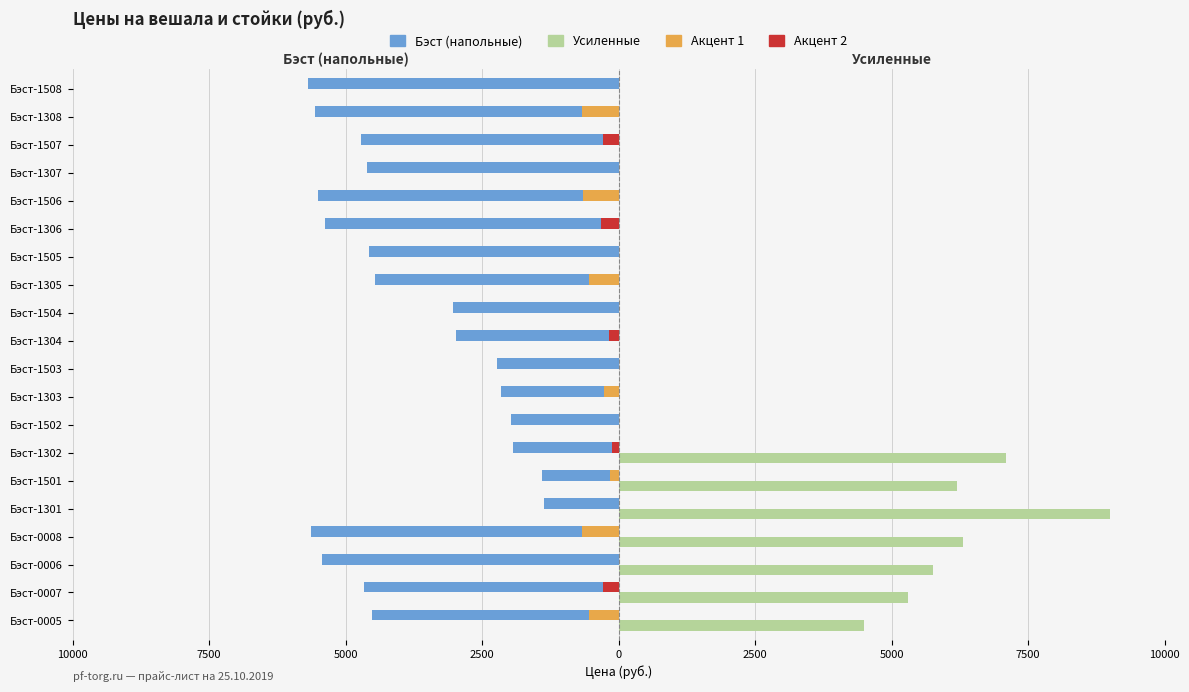

What is the difference between the maximum and minimum values in the Усиленные series?

9000